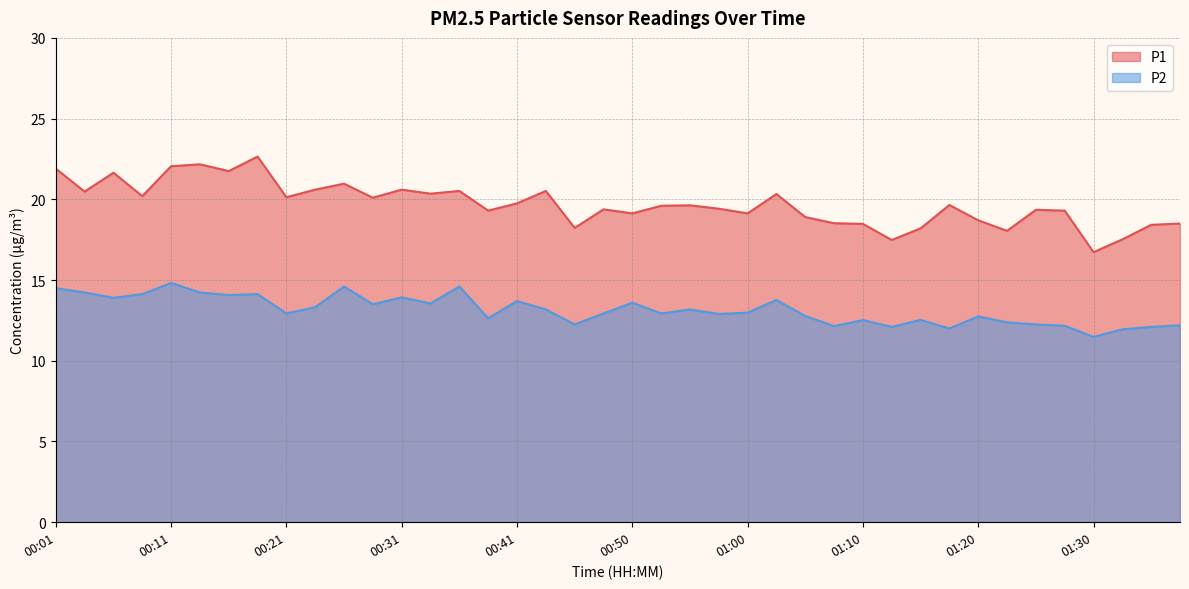

Is it true that P1 equals 19.3 at 01:28?

True